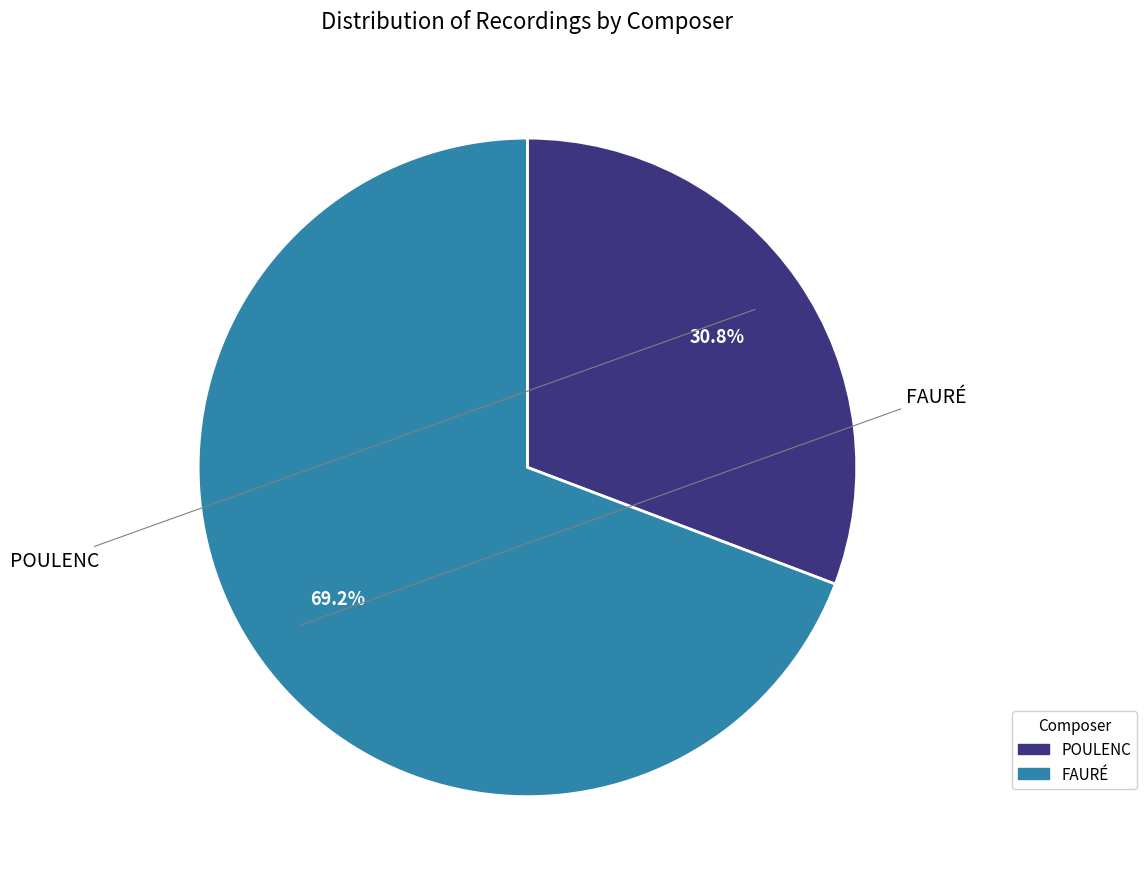

True or false: FAURÉ accounts for 76% of the total.

False